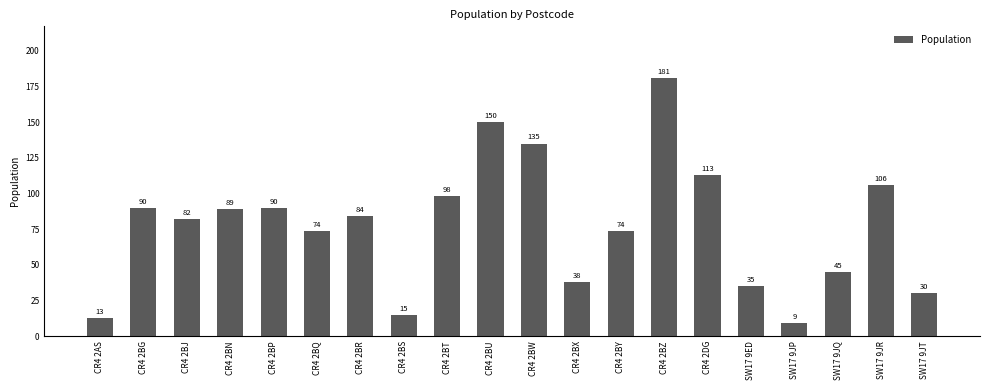

True or false: the data shows 175 at SW17 9JR.

False